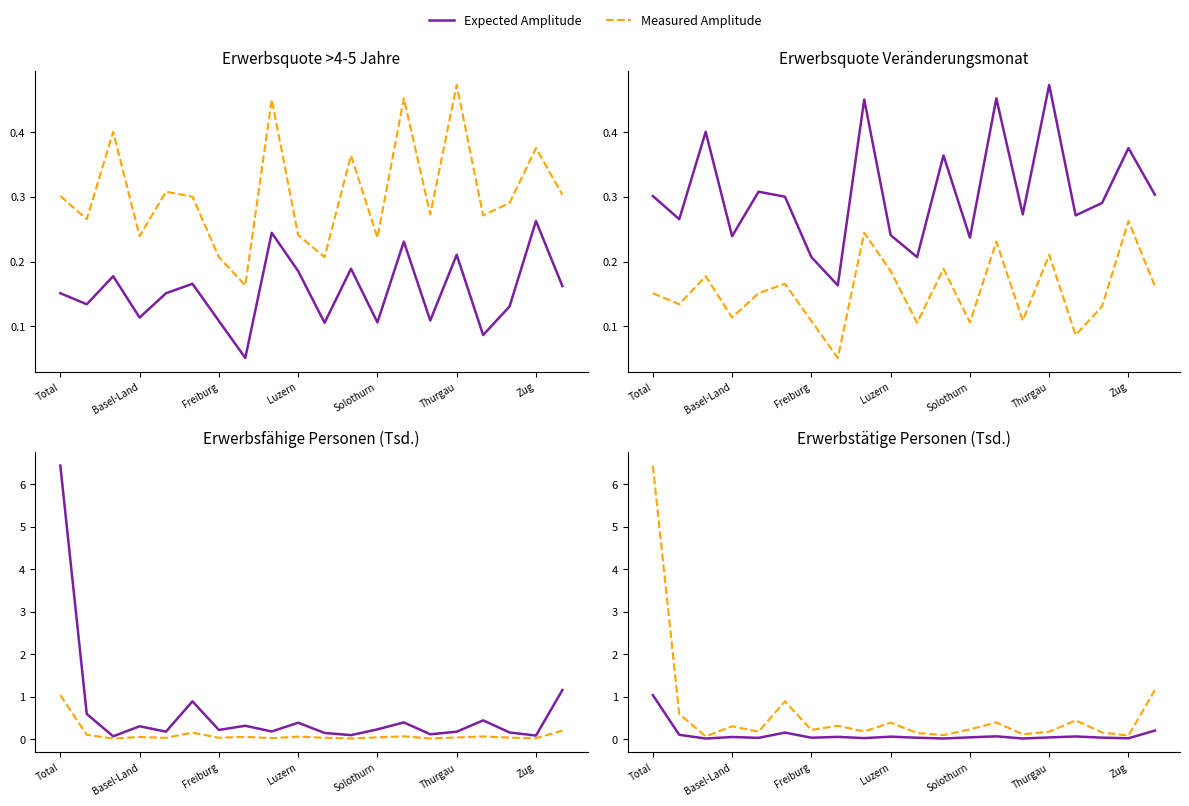

Between Thurgau and 11, which is larger?

Thurgau